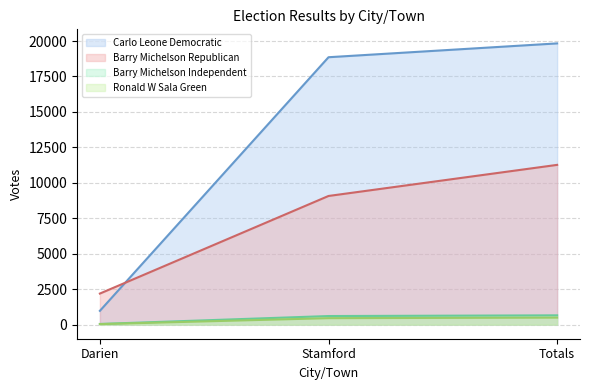

What is the difference between the Barry Michelson Republican (line) values at Totals and Darien?

9075